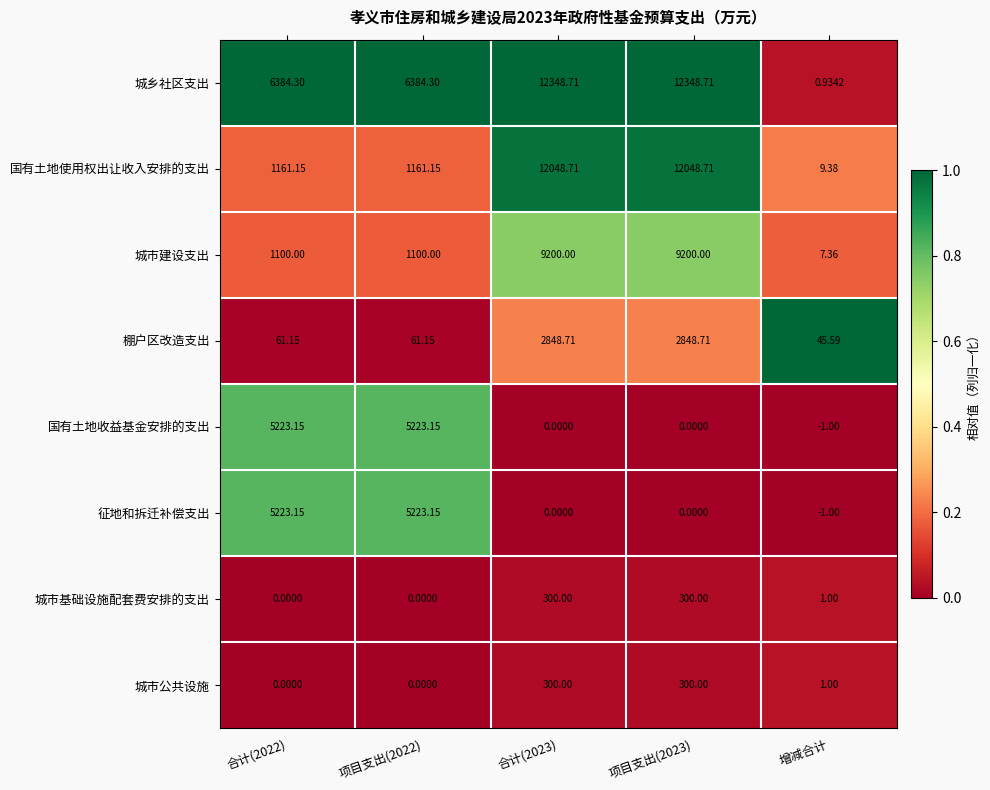

Which series has the largest total across all categories?

城乡社区支出